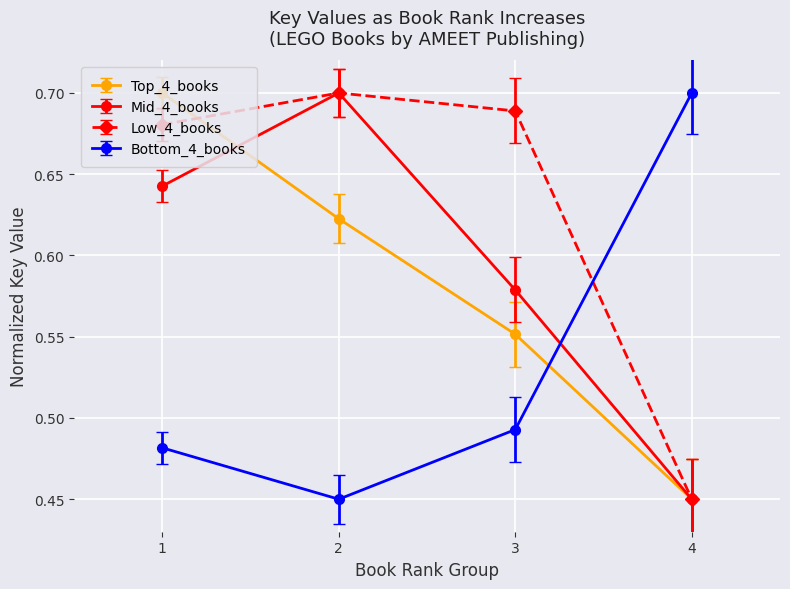

How many distinct data groups are displayed?

4